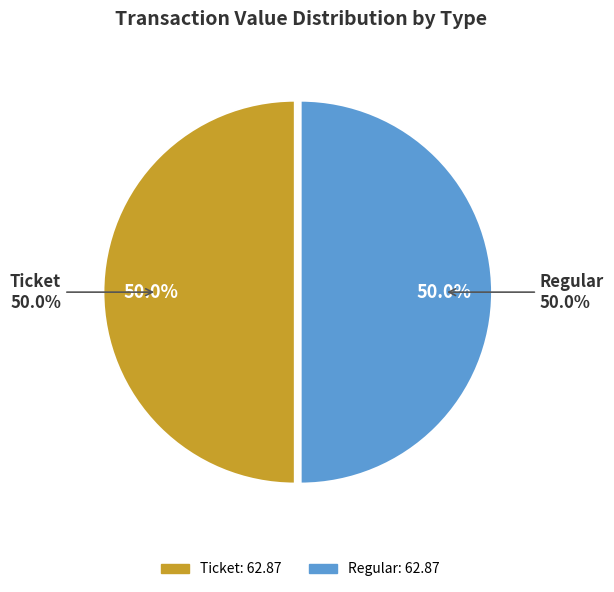

Count the number of slices in the pie.

2